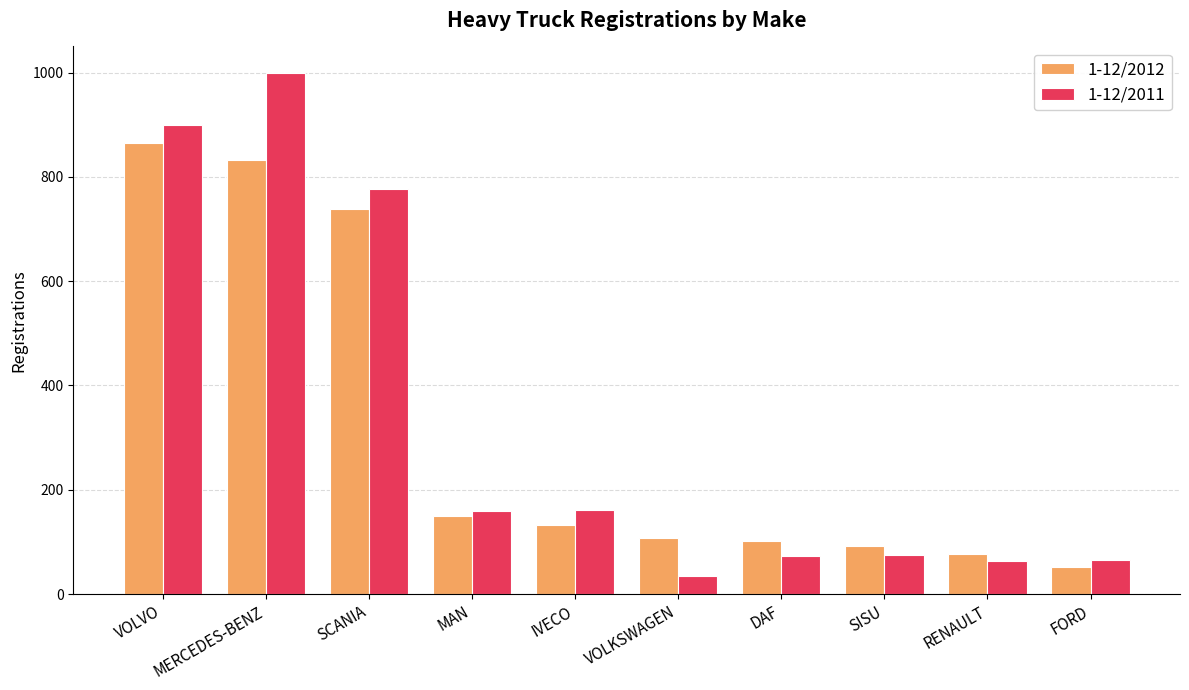

Rank the series by their maximum value, from highest to lowest.

1-12/2011, 1-12/2012